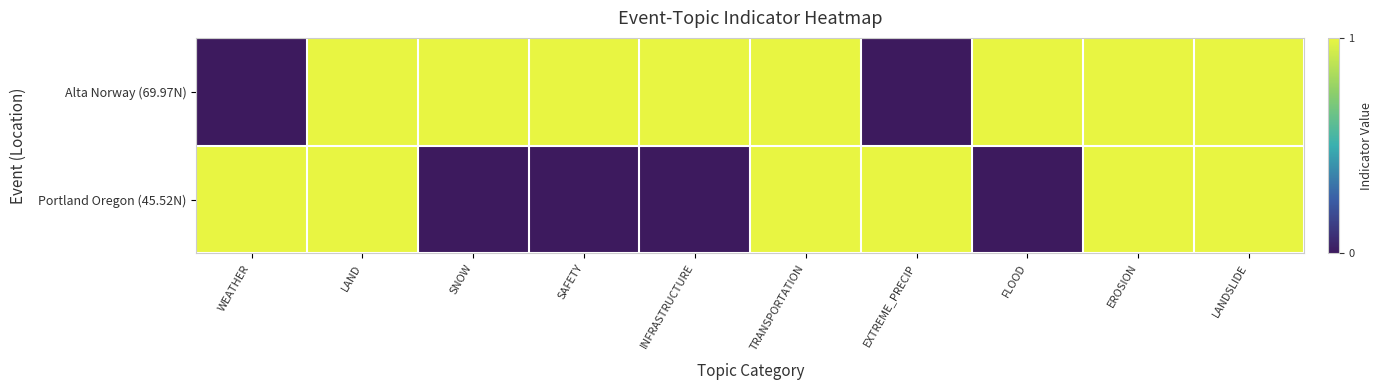

Reading left to right, list all the values displayed in this chart.

Alta Norway (69.97N): WEATHER=0	LAND=1	SNOW=1	SAFETY=1	INFRASTRUCTURE=1	TRANSPORTATION=1	EXTREME_PRECIP=0	FLOOD=1	EROSION=1	LANDSLIDE=1
Portland Oregon (45.52N): WEATHER=1	LAND=1	SNOW=0	SAFETY=0	INFRASTRUCTURE=0	TRANSPORTATION=1	EXTREME_PRECIP=1	FLOOD=0	EROSION=1	LANDSLIDE=1